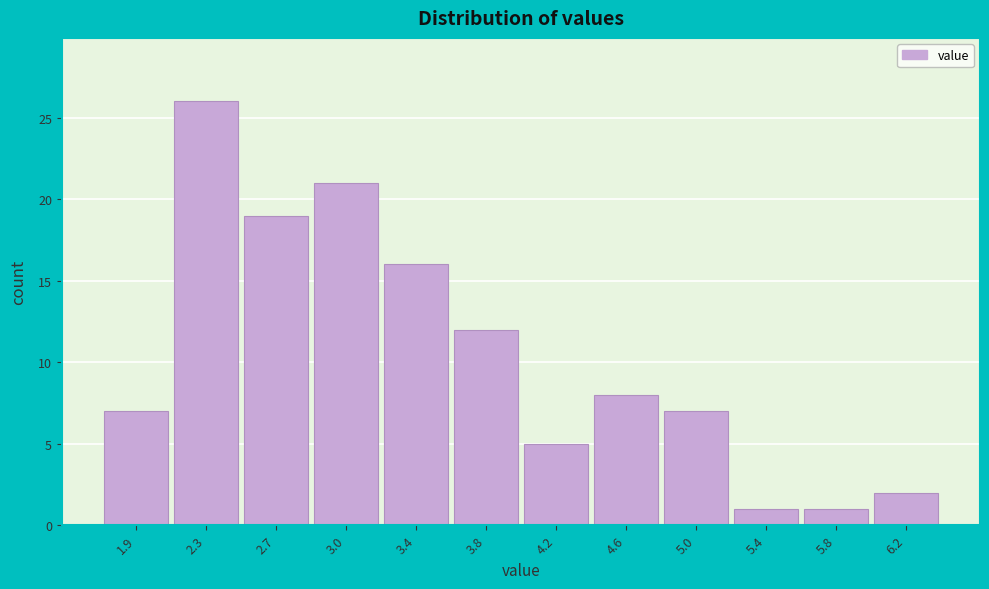

Reading left to right, what are all the values shown in this chart?

1.9=7	2.3=26	2.7=19	3.0=21	3.4=16	3.8=12	4.2=5	4.6=8	5.0=7	5.4=1	5.8=1	6.2=2